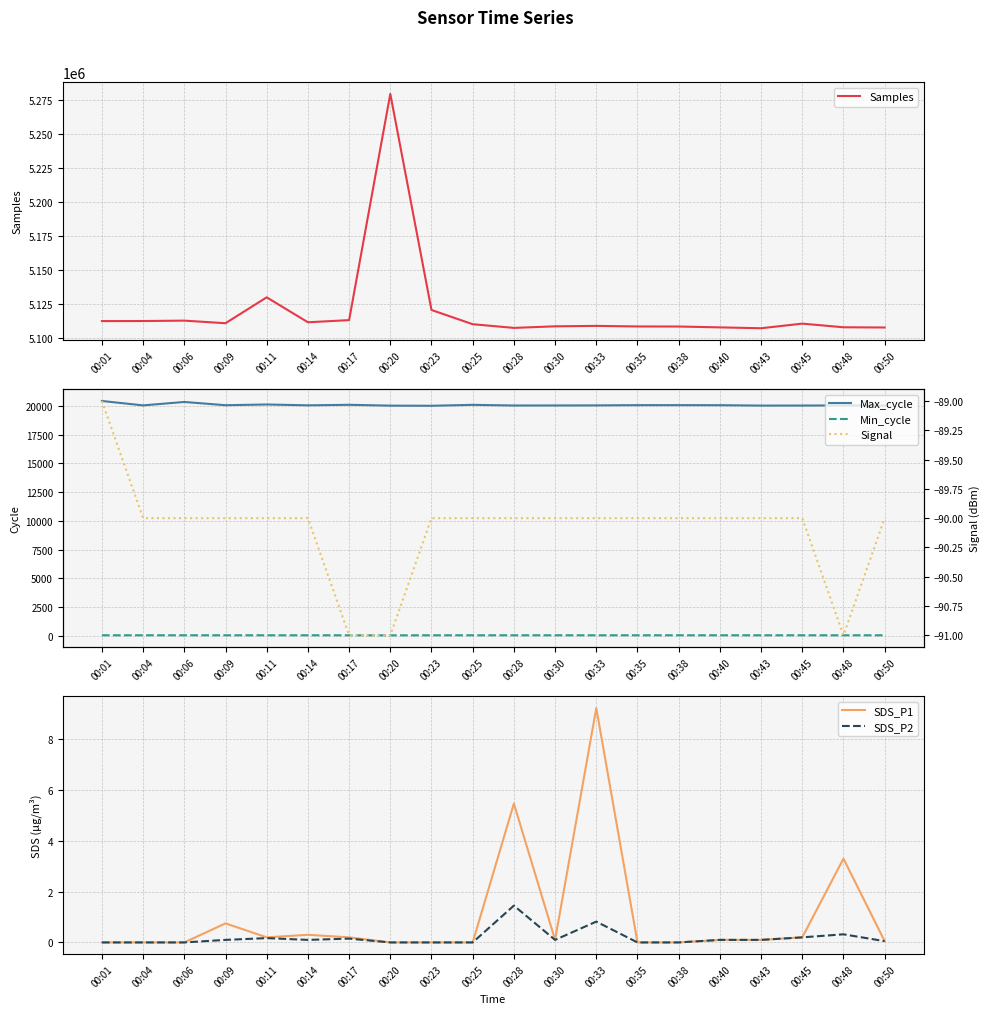

What is the value of the SDS_P2 point at the 17th from the left?

0.1